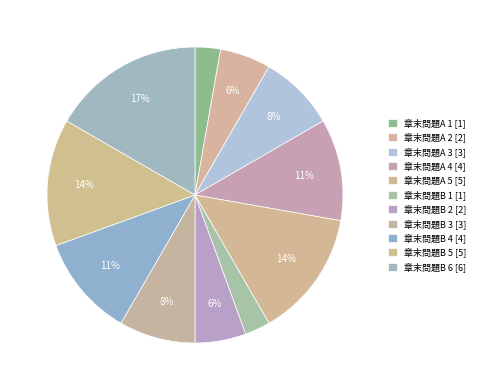

Count the number of slices in the pie.

11